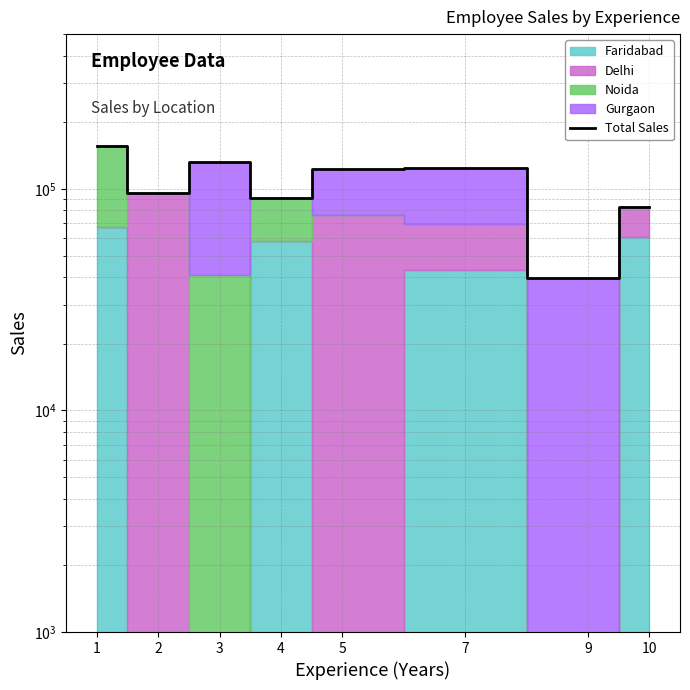

How many interior local peaks (higher than both neighbors) does the data have?

2